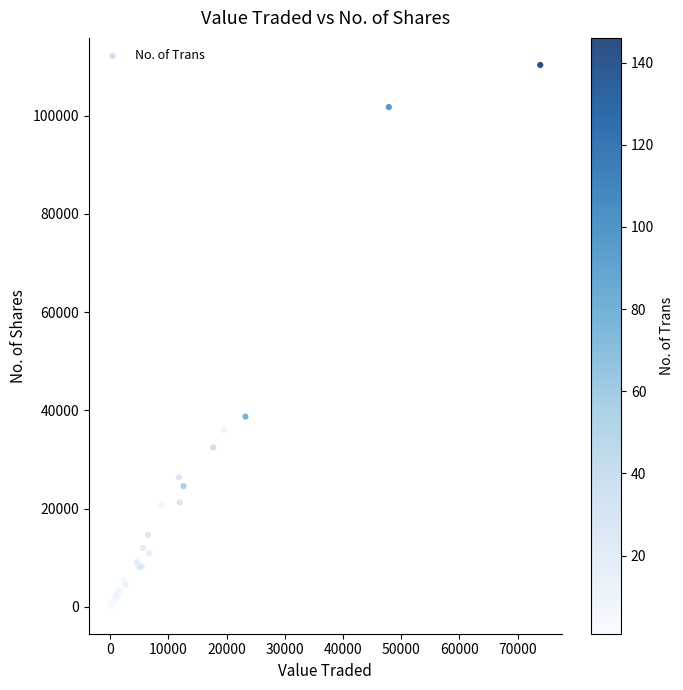

What Y value in the scatter plot is closest to 55185?

38738